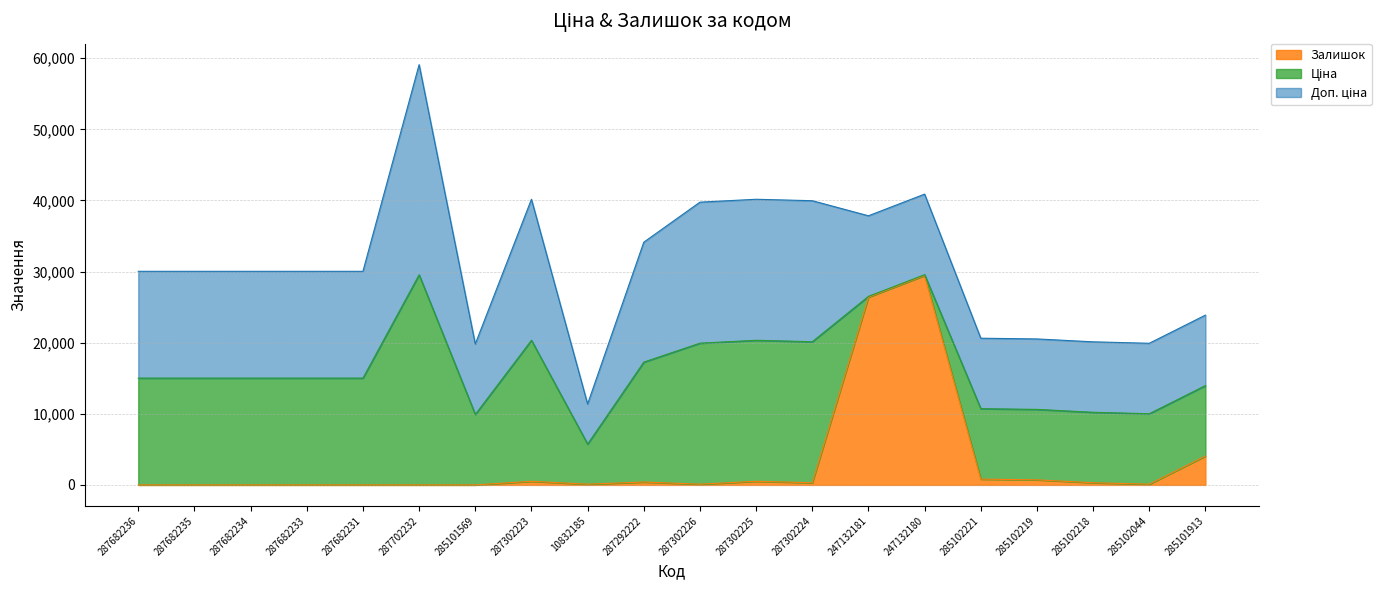

Reading left to right, list all the values displayed in this chart.

Ціна: 287682236=15019.2	287682235=15019.2	287682234=15019.2	287682233=15019.2	287682231=15019.2	287702232=29548.9	285101569=9908.5	287302223=19831.1	10832185=5636.0	287292222=16863.2	287302226=19831.1	287302225=19831.1	287302224=19831.1	247132181=113.3	247132180=113.3	285102221=9908.5	285102219=9908.5	285102218=9908.5	285102044=9908.5	285101913=9908.5
Доп. ціна: 287682236=15019.2	287682235=15019.2	287682234=15019.2	287682233=15019.2	287682231=15019.2	287702232=29548.9	285101569=9908.5	287302223=19831.1	10832185=5636.0	287292222=16863.2	287302226=19831.1	287302225=19831.1	287302224=19831.1	247132181=11334.0	247132180=11334.0	285102221=9908.5	285102219=9908.5	285102218=9908.5	285102044=9908.5	285101913=9908.5
Залишок: 287682236=0.0	287682235=0.0	287682234=0.0	287682233=0.0	287682231=0.0	287702232=0.0	285101569=0.0	287302223=5.0	10832185=1.0	287292222=4.0	287302226=1.0	287302225=5.0	287302224=3.0	247132181=260.0	247132180=290.0	285102221=8.0	285102219=7.0	285102218=3.0	285102044=1.0	285101913=40.0